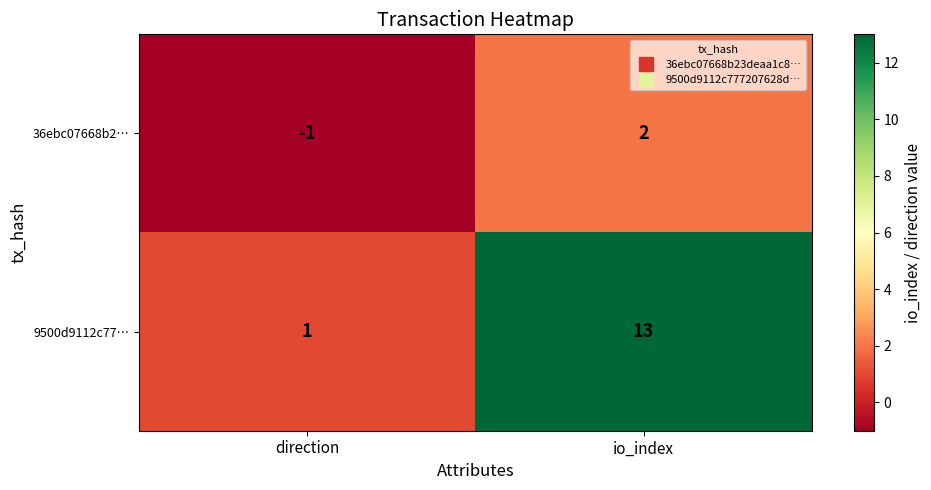

How many values in 36ebc07668b2… are above zero?

1